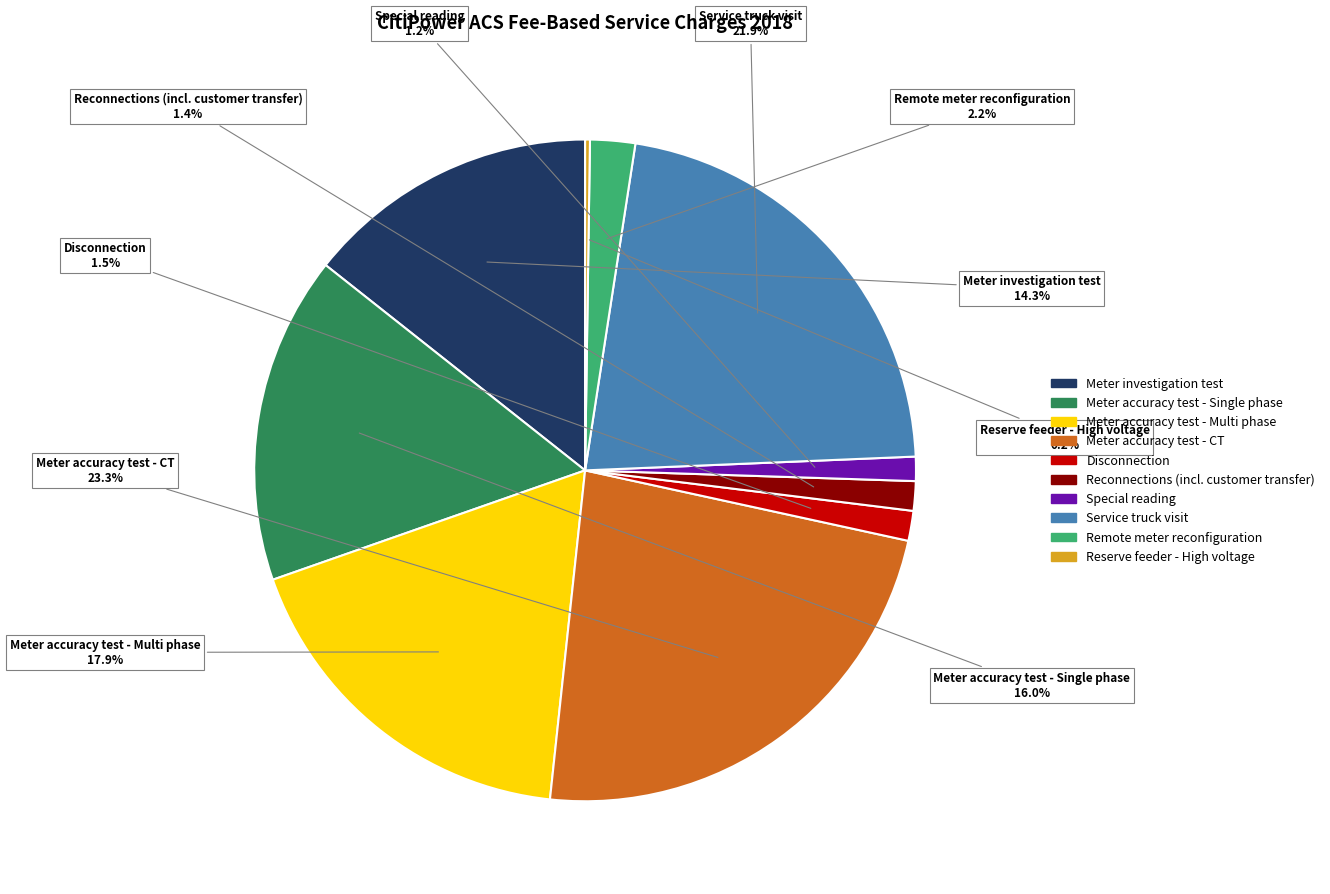

Between Remote meter reconfiguration and Disconnection, which is larger?

Remote meter reconfiguration